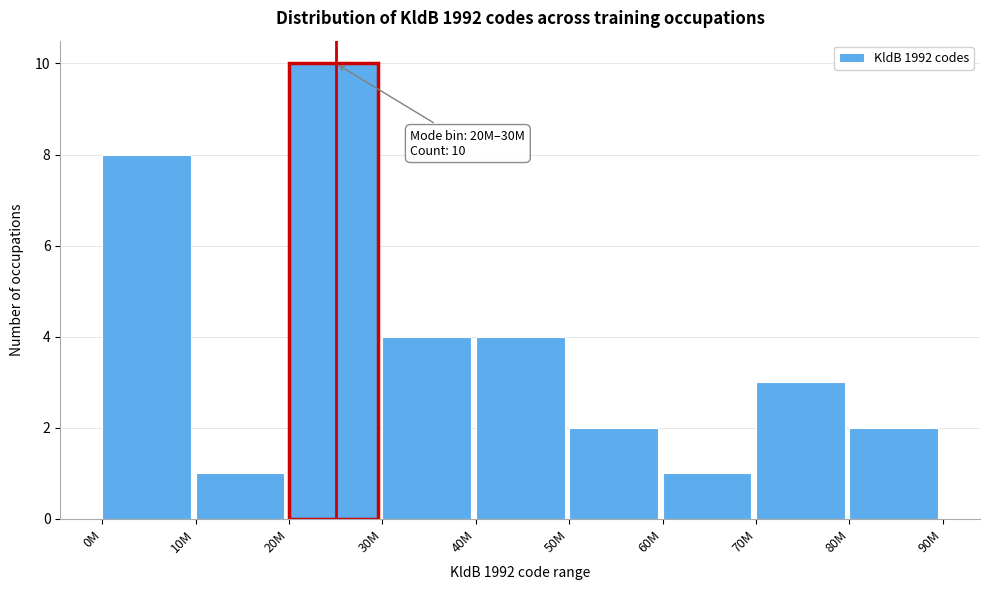

Reading left to right, extract all data points from this chart.

8	1	10	4	4	2	1	3	2